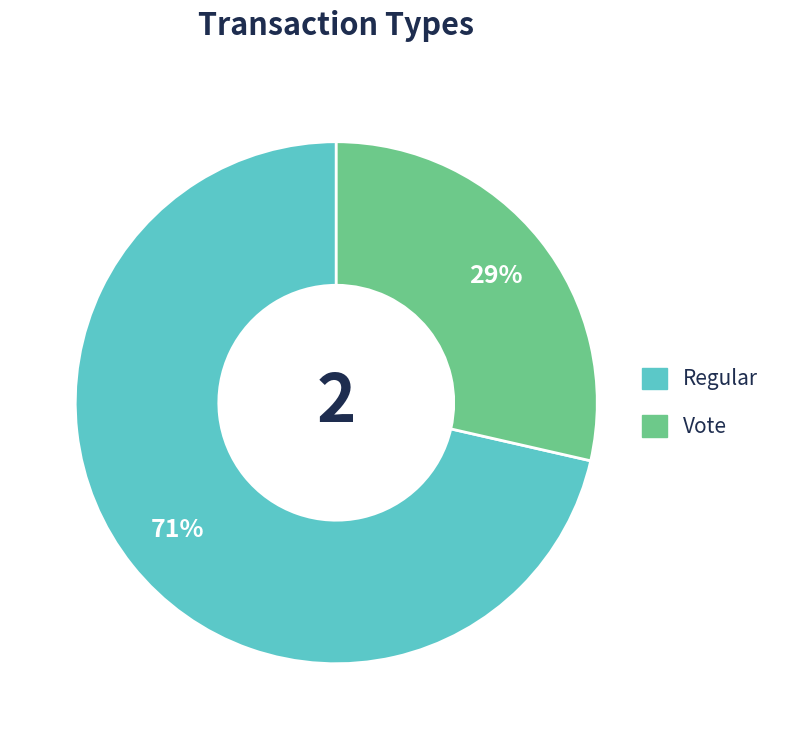

How many segments does this pie chart have?

2